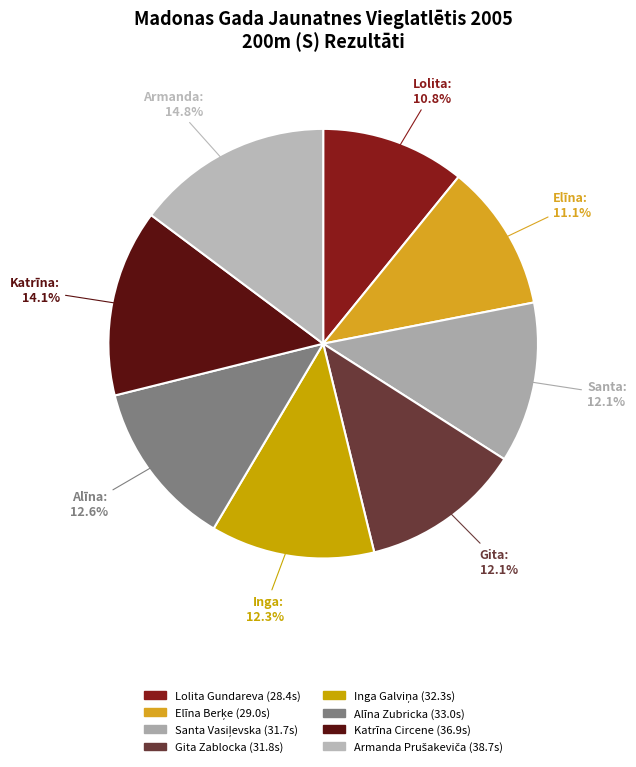

Does any single category account for the majority?

No